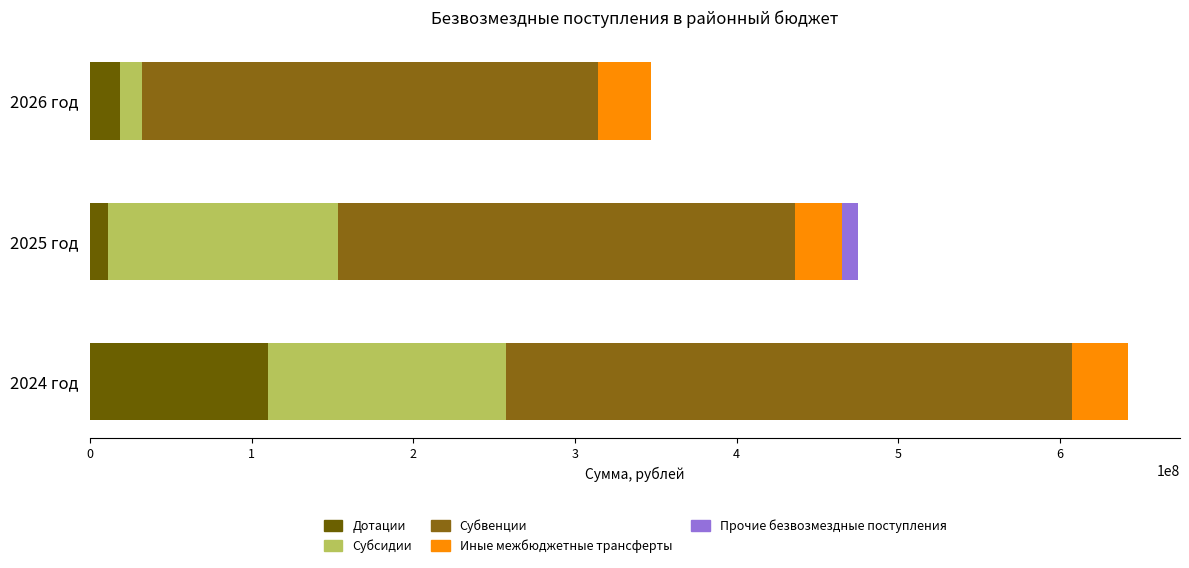

What is the average value of the Субсидии series?

101191638.4